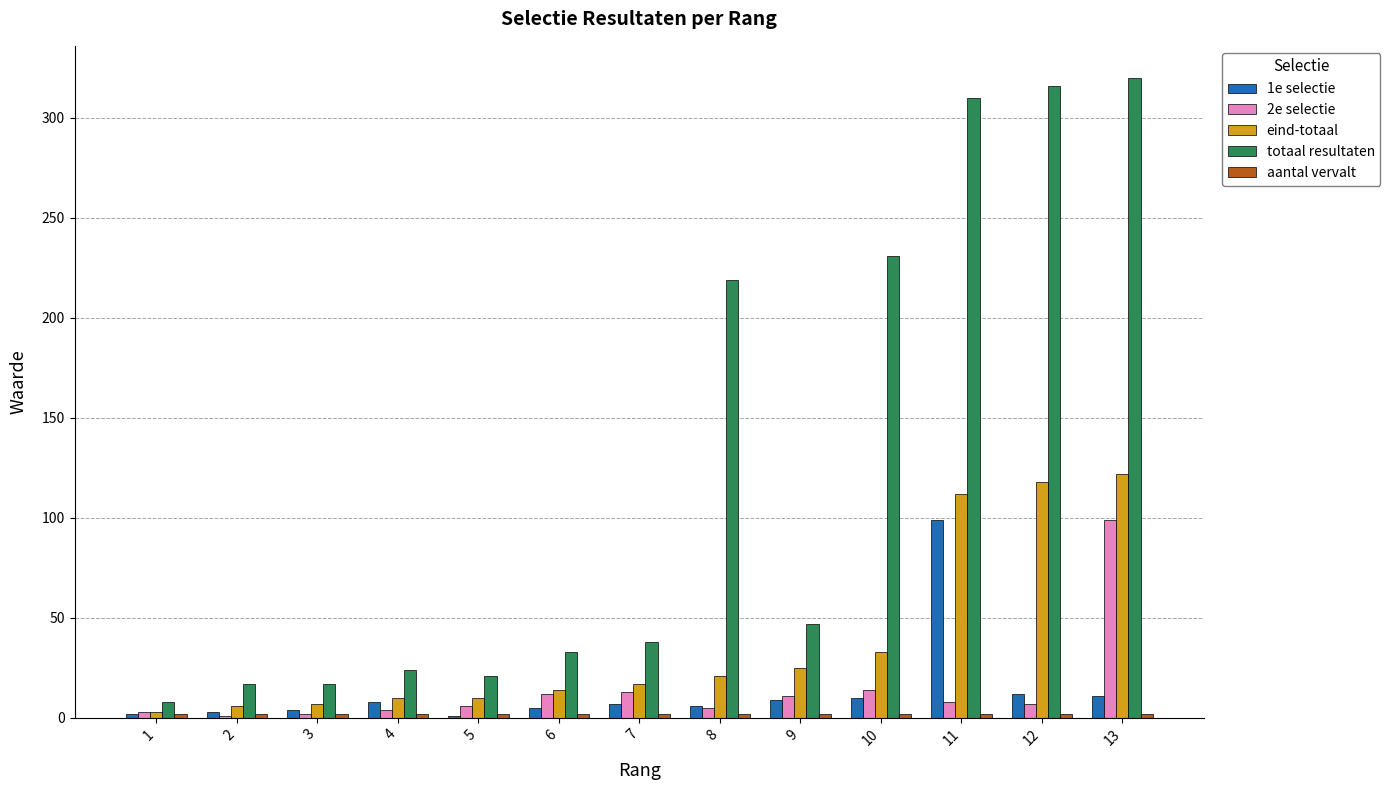

Which series changed the most between 1 and 13?

totaal resultaten